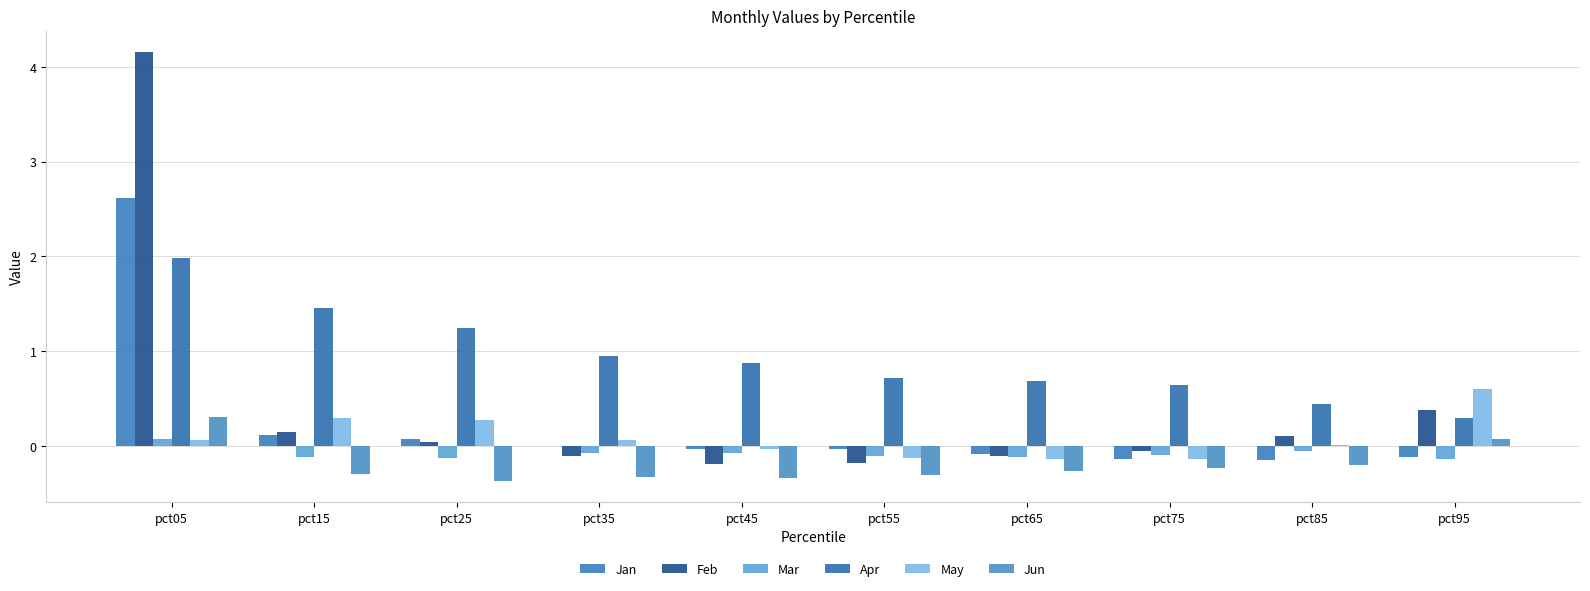

Does the chart contain stacked bars?

No